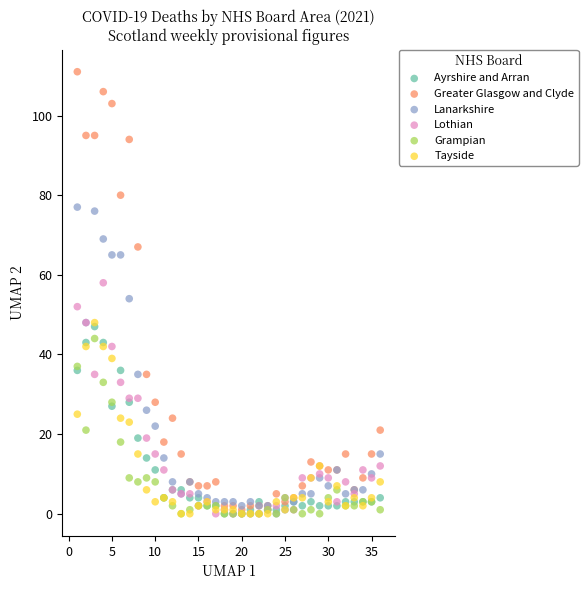

What are all the series names shown in the legend?

Ayrshire and Arran, Greater Glasgow and Clyde, Lanarkshire, Lothian, Grampian, Tayside